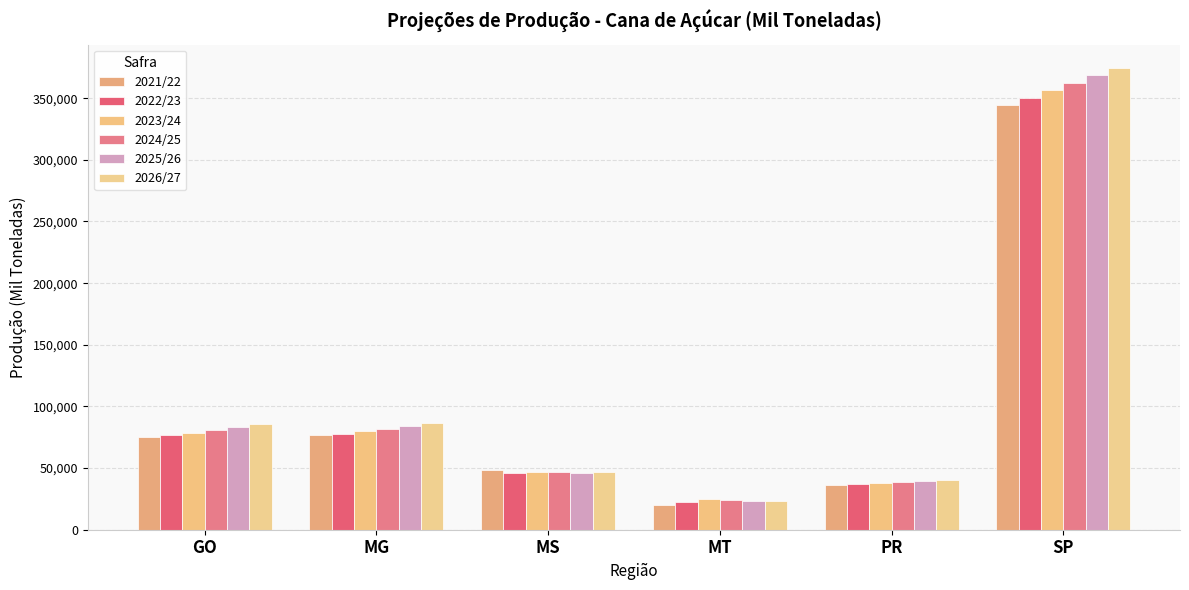

Reading right to left, extract all data points from this chart.

2021/22: SP=344318.2	PR=36655.8	MT=19896.8	MS=48279.3	MG=76551.8	GO=75063.8
2022/23: SP=350397.4	PR=37395.5	MT=22856.6	MS=46048.5	MG=77953.1	GO=76704.3
2023/24: SP=356476.6	PR=38135.1	MT=24695.2	MS=46780.8	MG=79814.9	GO=78769.6
2024/25: SP=362555.8	PR=38874.8	MT=24165.4	MS=46571.4	MG=81878.4	GO=81027.5
2025/26: SP=368635.0	PR=39614.4	MT=23023.1	MS=45843.2	MG=84030.6	GO=83382.4
2026/27: SP=374714.3	PR=40354.0	MT=23514.3	MS=46581.8	MG=86222.0	GO=85785.2